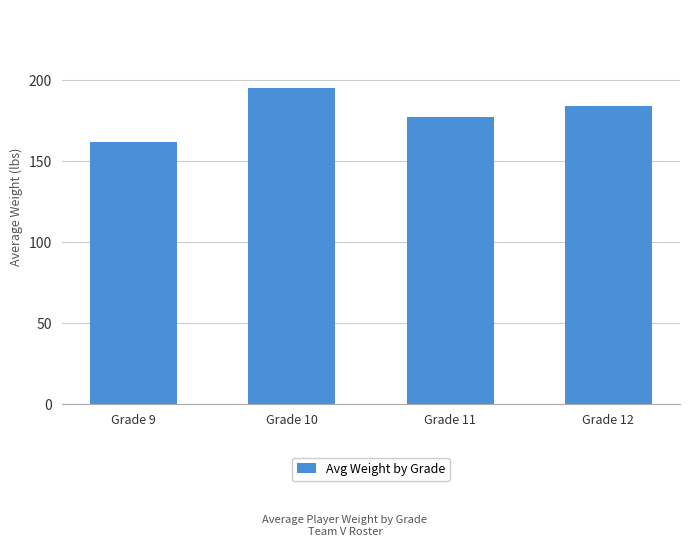

Which has a higher value, Grade 10 or Grade 12?

Grade 10